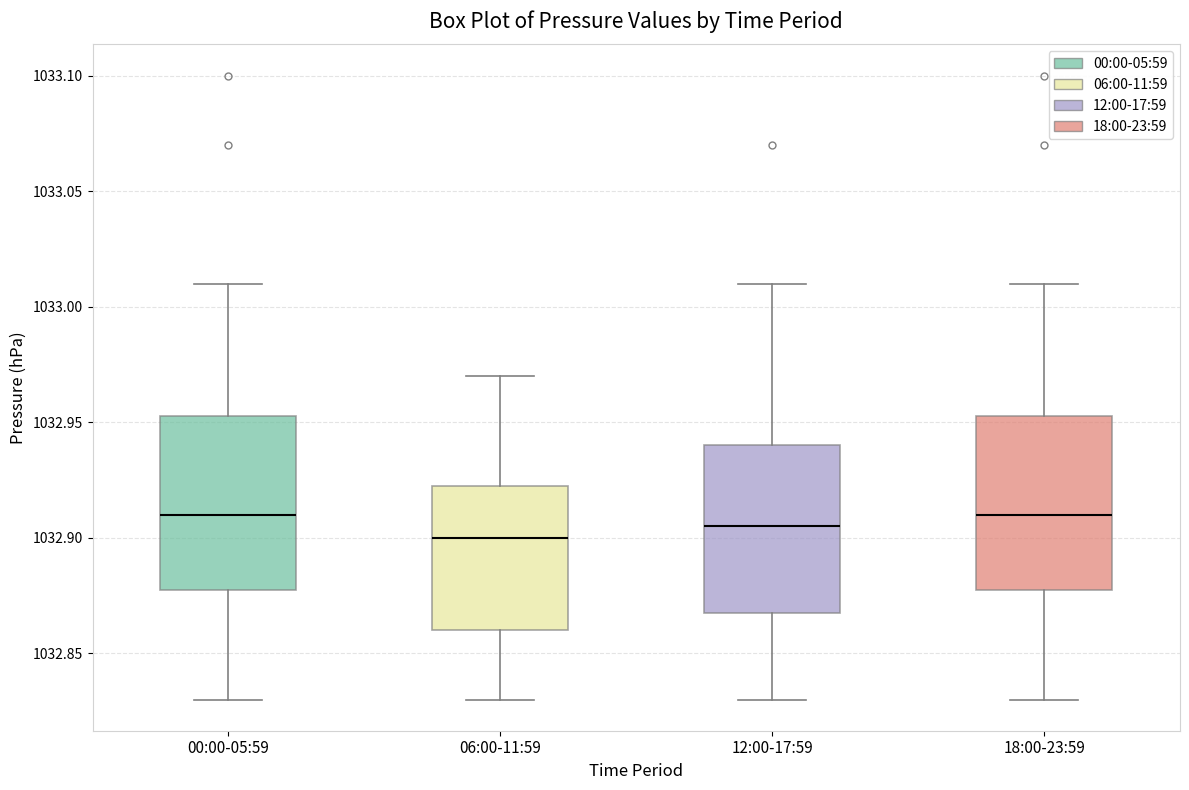

Which box has the lowest median line?

06:00-11:59